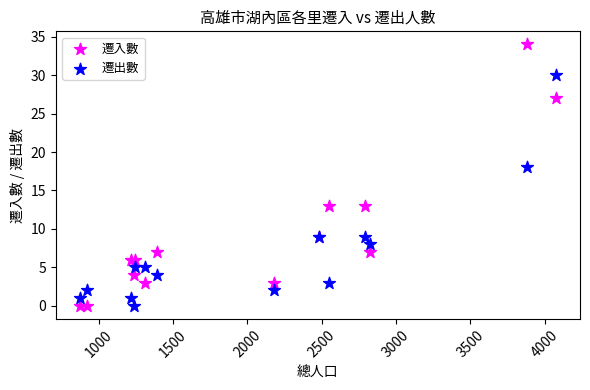

Which series has the largest Y range (max minus min)?

遷入數